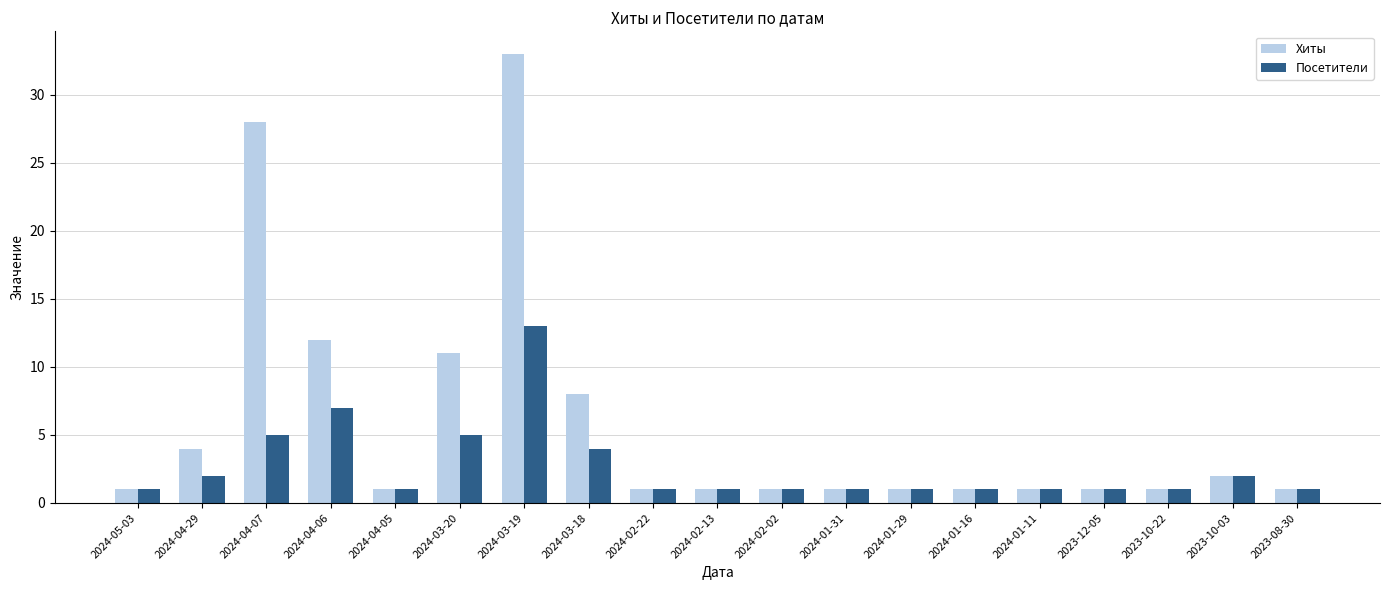

At which label does Посетители reach its peak?

2024-03-19